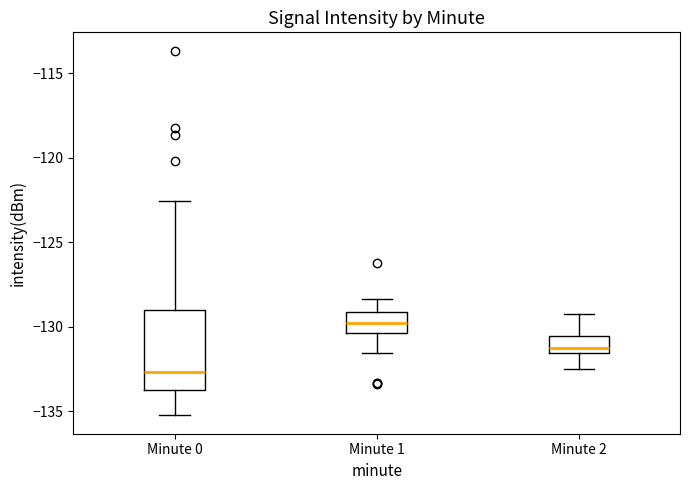

Where does the upper whisker of the box for Minute 1 end on the y-axis? The values are not printed on the chart, so give them approximately, as read against the axis.

-128.5